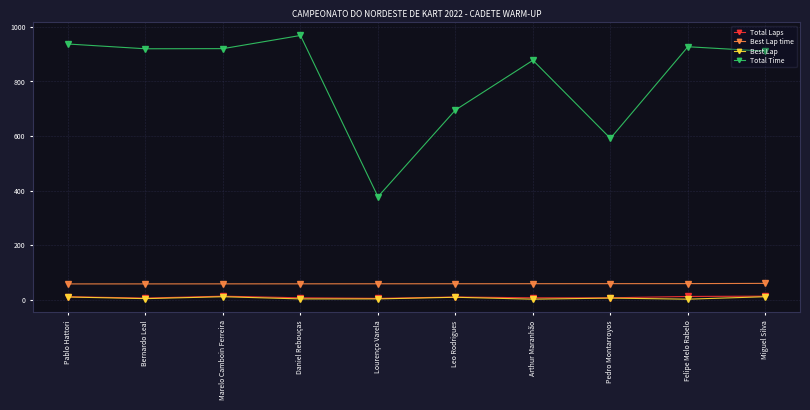

What value does the Total Laps series have at Pablo Hattori?

11.0